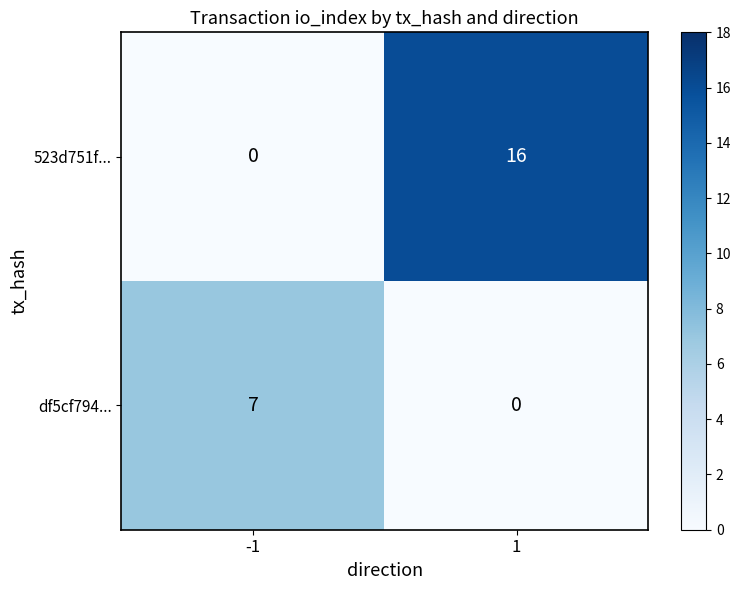

What value does the 523d751f... series have at 1?

16